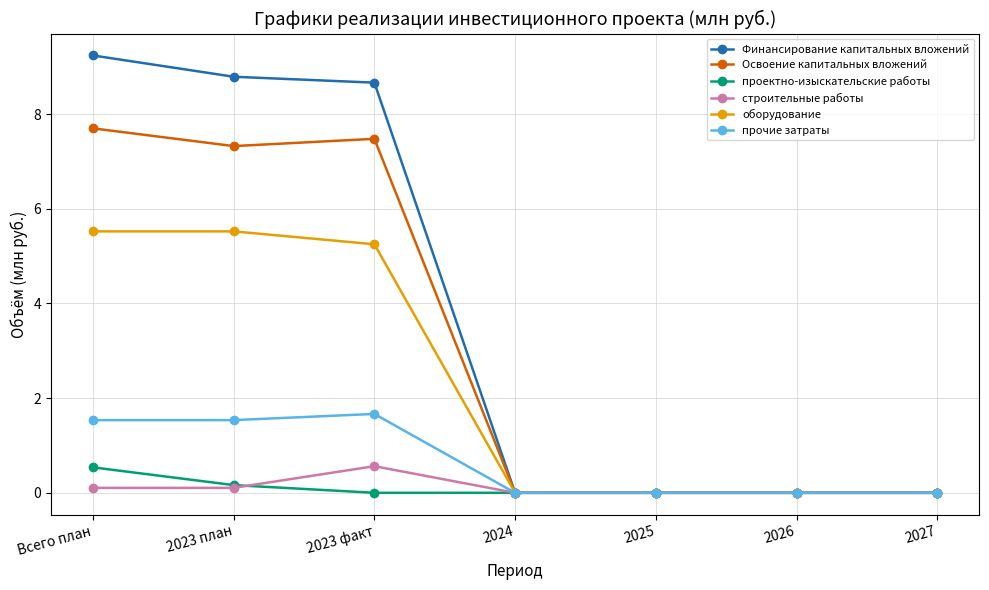

Reading right to left, list all the values displayed in this chart.

Финансирование капитальных вложений: 0.0	0.0	0.0	0.0	8.7	8.8	9.2
Освоение капитальных вложений: 0.0	0.0	0.0	0.0	7.5	7.3	7.7
проектно-изыскательские работы: 0.0	0.0	0.0	0.0	0.0	0.2	0.5
строительные работы: 0.0	0.0	0.0	0.0	0.6	0.1	0.1
оборудование: 0.0	0.0	0.0	0.0	5.3	5.5	5.5
прочие затраты: 0.0	0.0	0.0	0.0	1.7	1.5	1.5